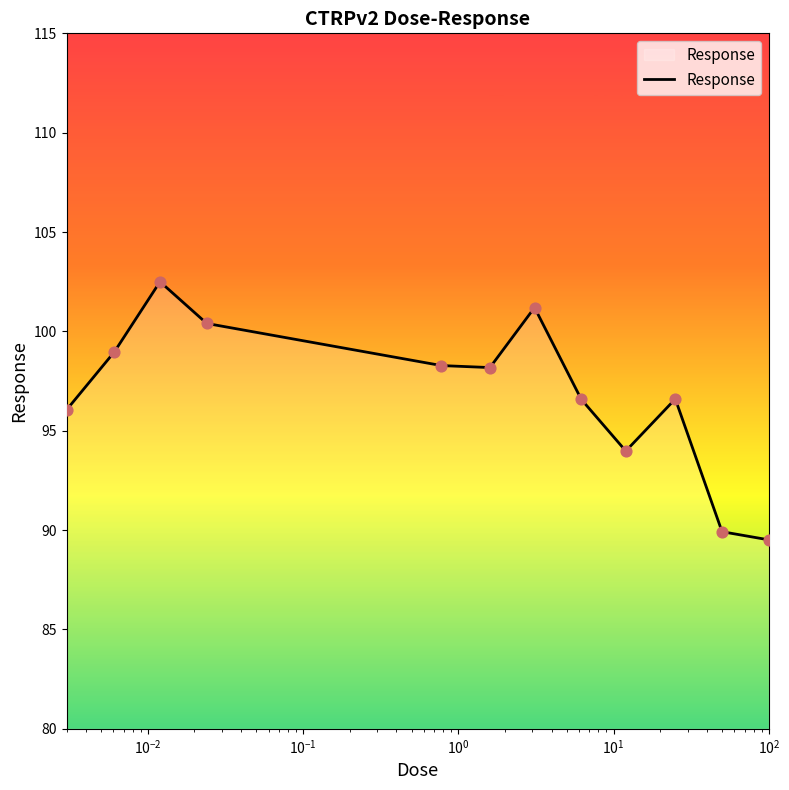

What is the difference between the maximum and minimum values?

13.0